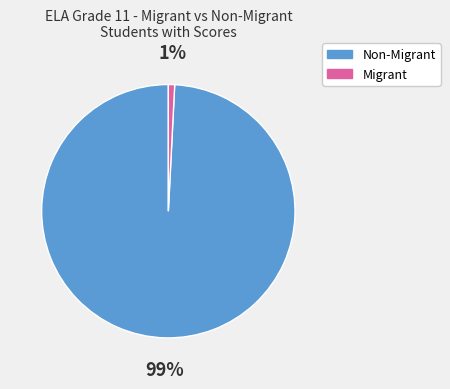

How many segments does this pie chart have?

2